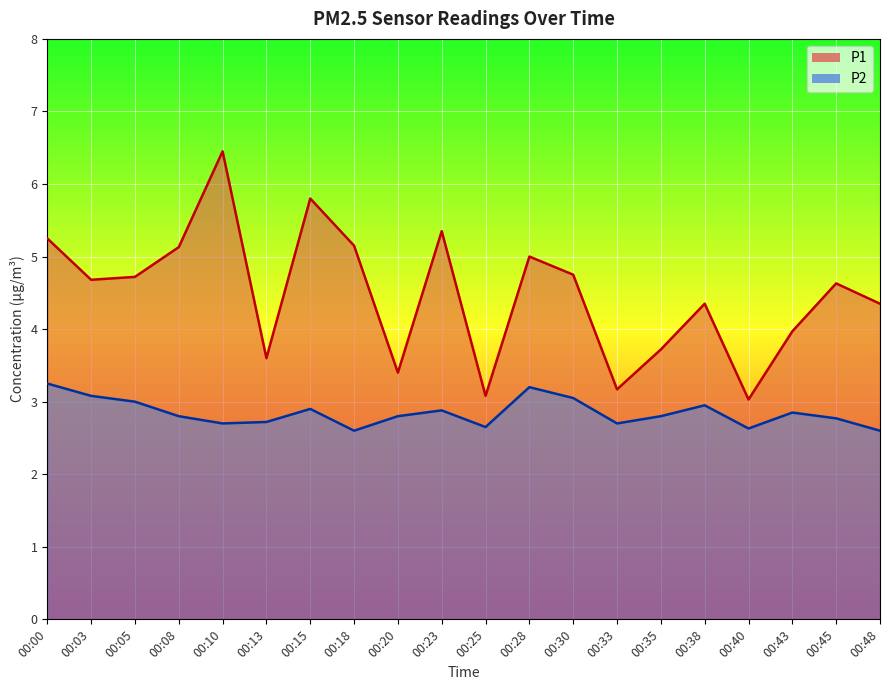

Rank the series by their maximum value, from lowest to highest.

P2, P1